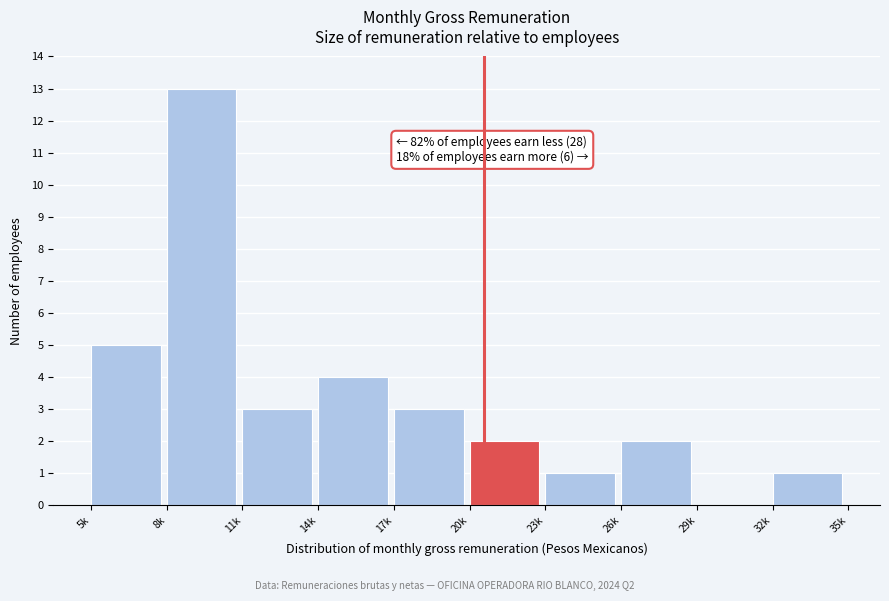

Reading left to right, transcribe all the data shown in this chart.

5k=5	8k=13	11k=3	14k=4	17k=3	20k=2	23k=1	26k=2	29k=0	32k=1